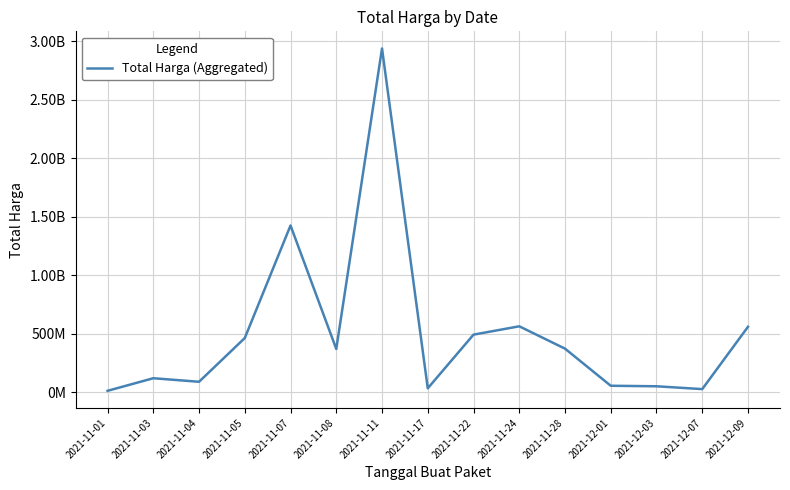

Reading right to left, extract all data points from this chart.

2021-12-09=559971000	2021-12-07=27412000	2021-12-03=51601000	2021-12-01=56152800	2021-11-28=373404000	2021-11-24=564334200	2021-11-22=493000000	2021-11-17=34292000	2021-11-11=2939363240	2021-11-08=370566000	2021-11-07=1425867900	2021-11-05=464002100	2021-11-04=90094200	2021-11-03=120461270	2021-11-01=12787500